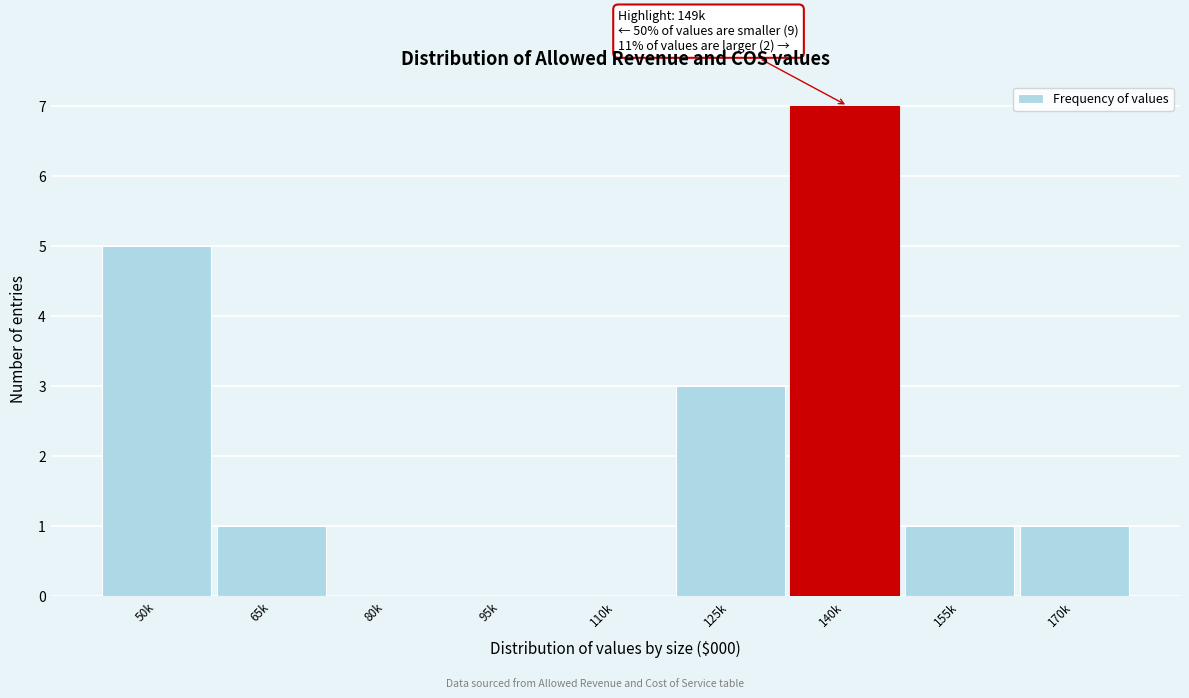

Reading left to right, transcribe all the data shown in this chart.

50k=5	65k=1	80k=0	95k=0	110k=0	125k=3	140k=7	155k=1	170k=1